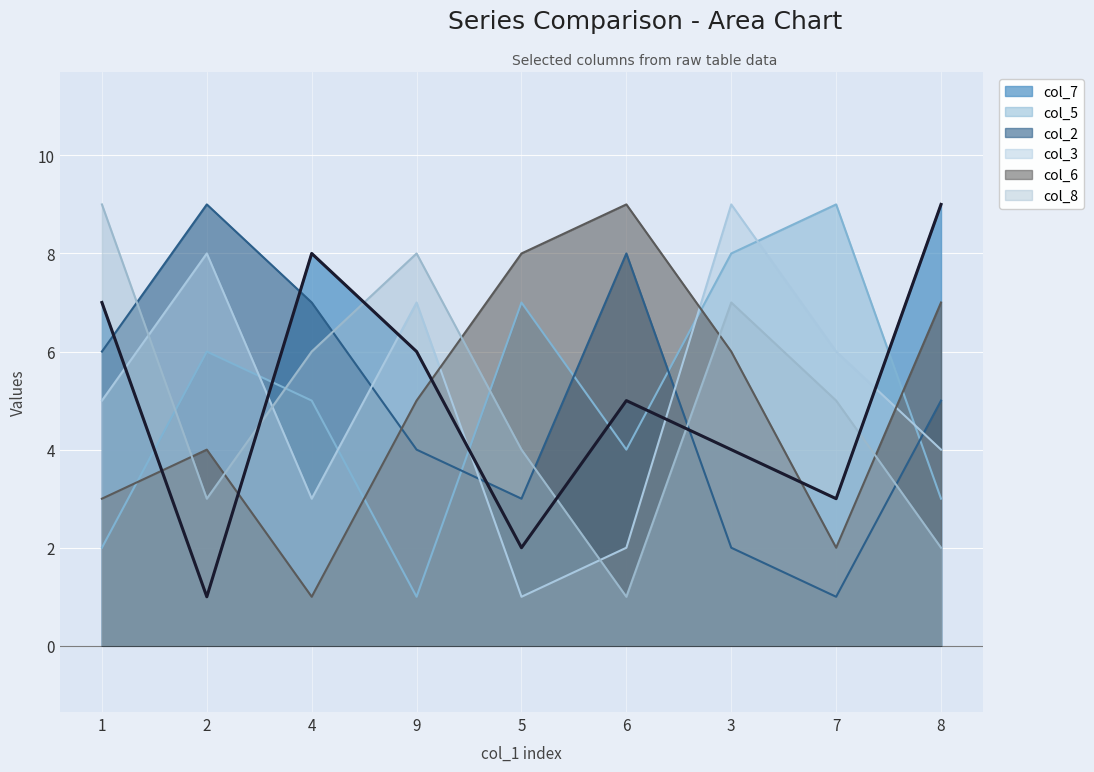

At how many categories does at least one series exceed 1?

9